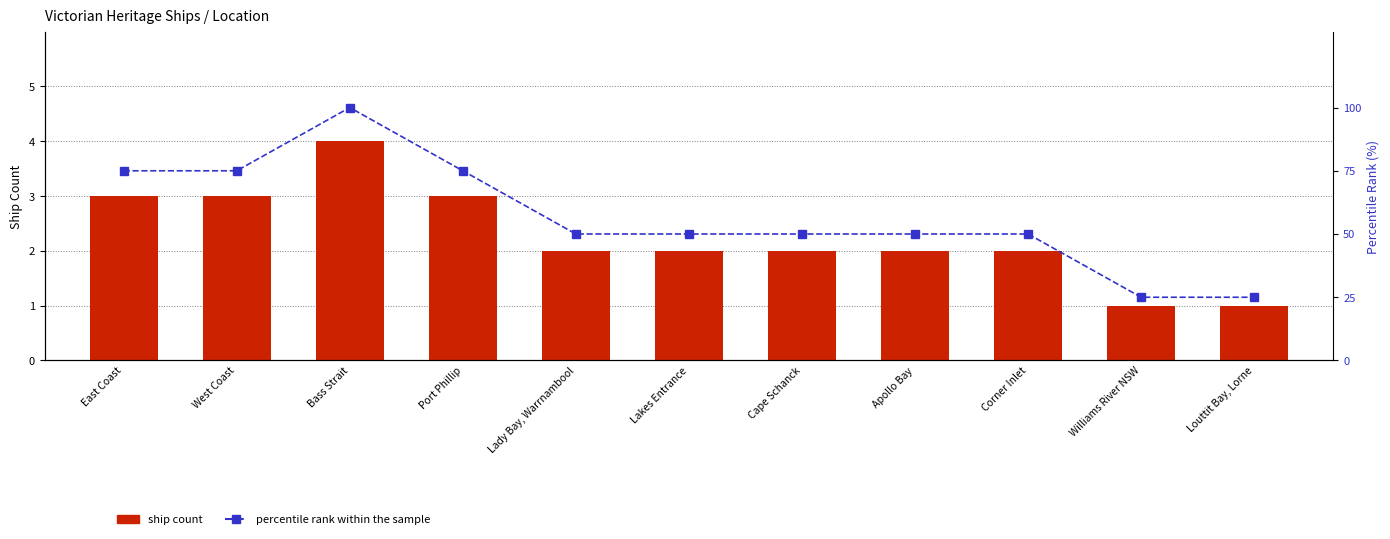

What is the difference between the maximum and minimum values in the ship count series?

3